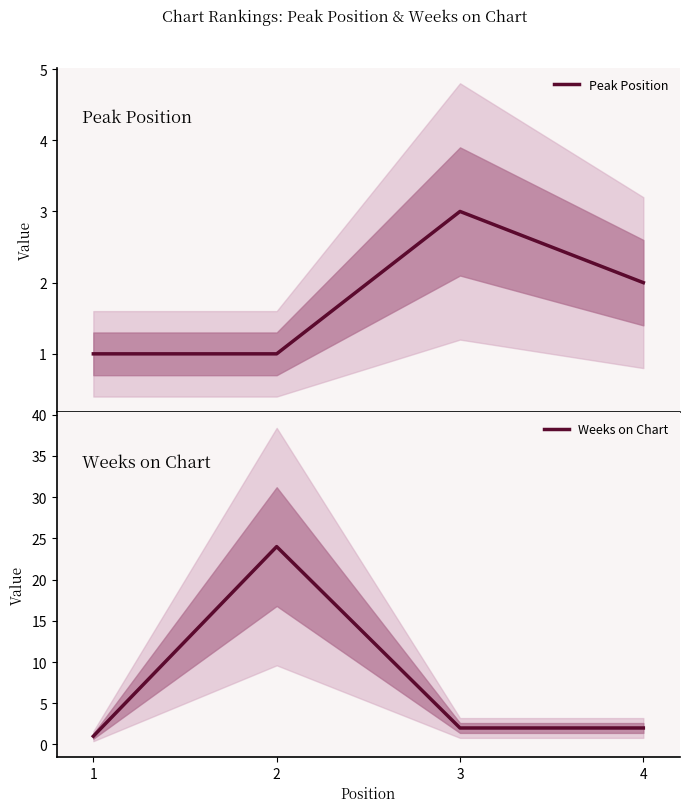

At which label does Peak Position reach its peak?

3